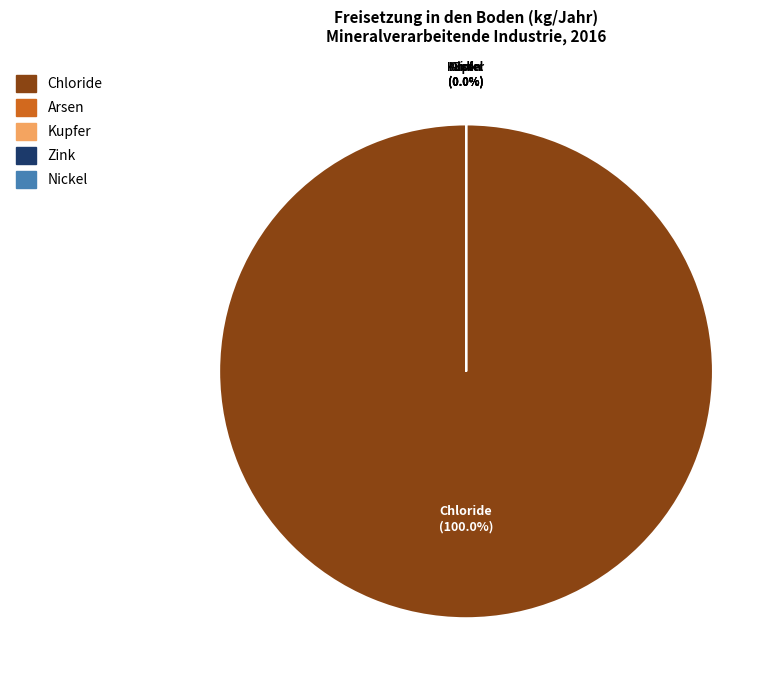

How many segments does this pie chart have?

5